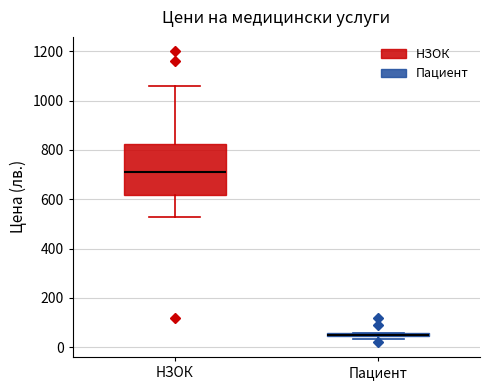

Comparing the boxes themselves (not the whiskers), which one is the tallest?

НЗОК